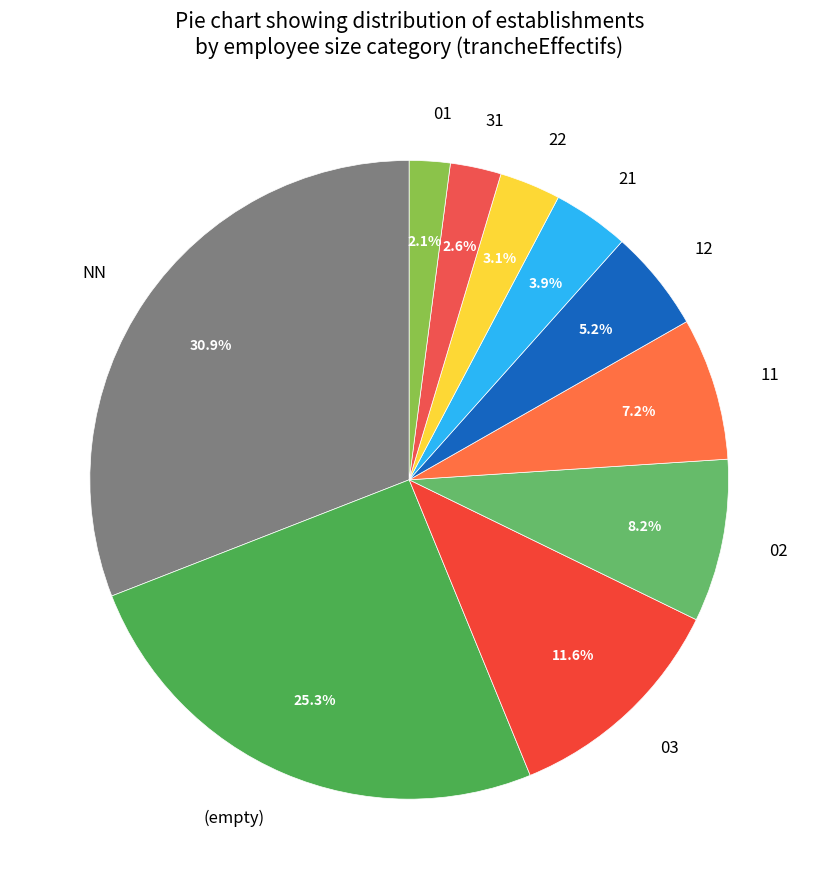

To the nearest percent, what is the average slice percentage?

10%